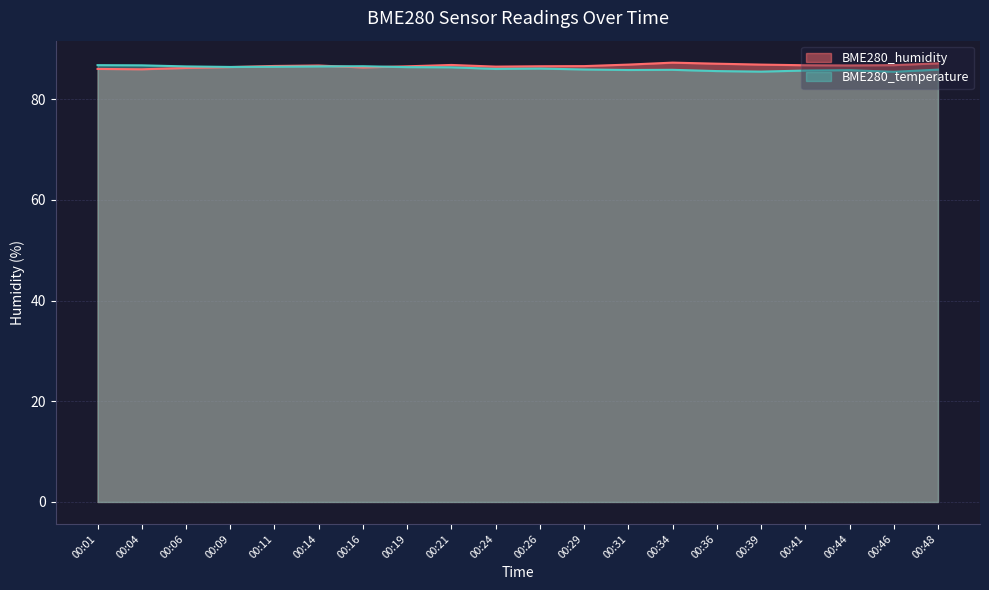

How many interior local valleys does the BME280_temperature series have?

5